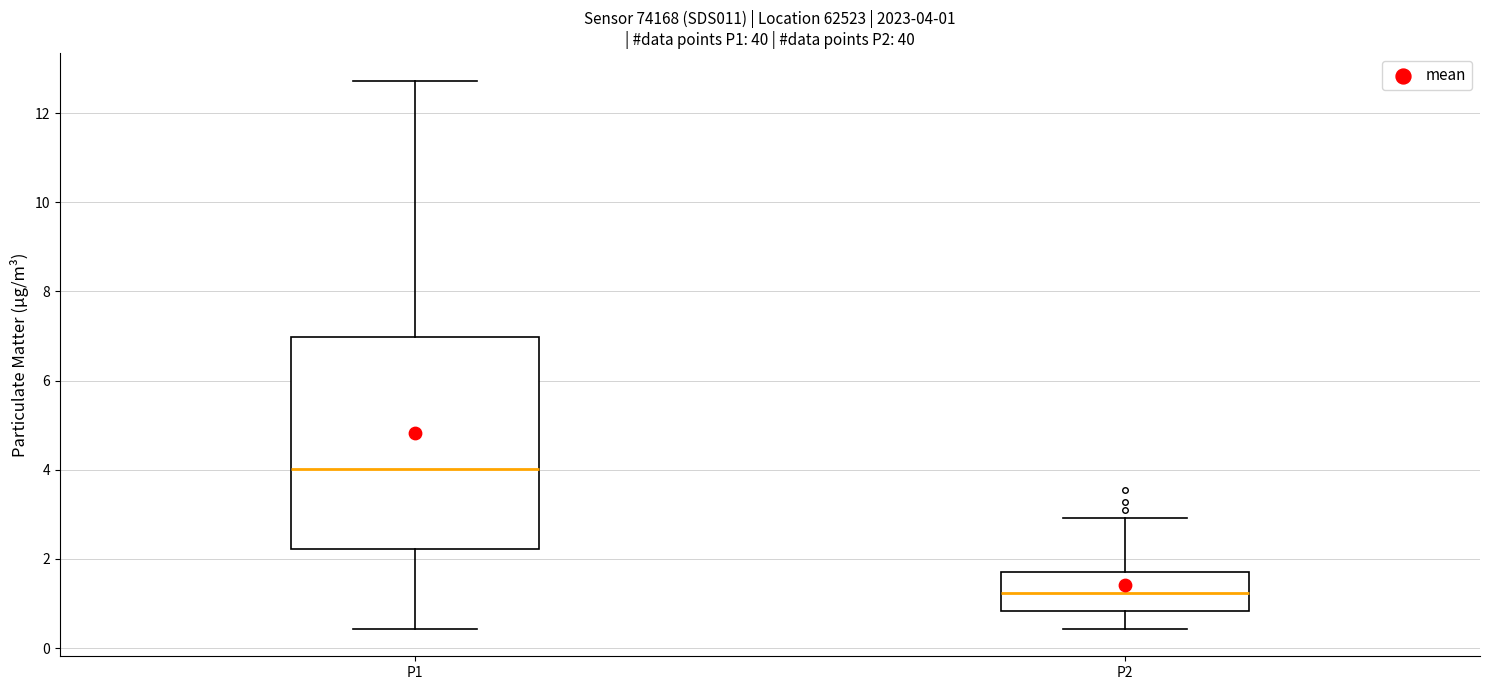

Which box has the lowest median line?

P2